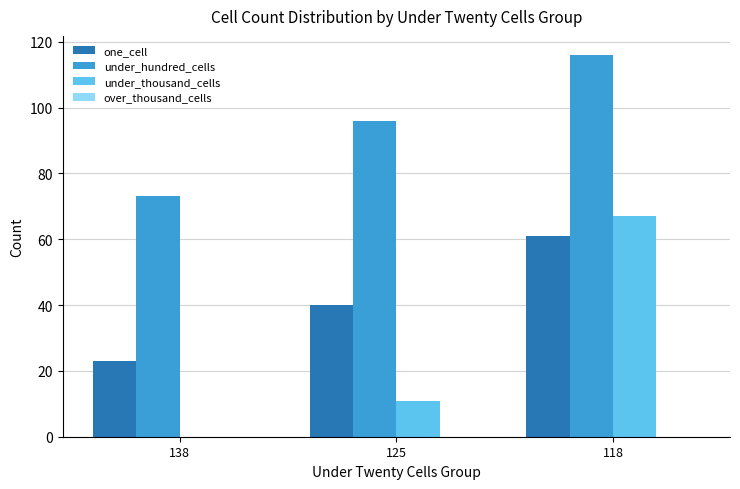

What is the sum of all under_thousand_cells values?

78